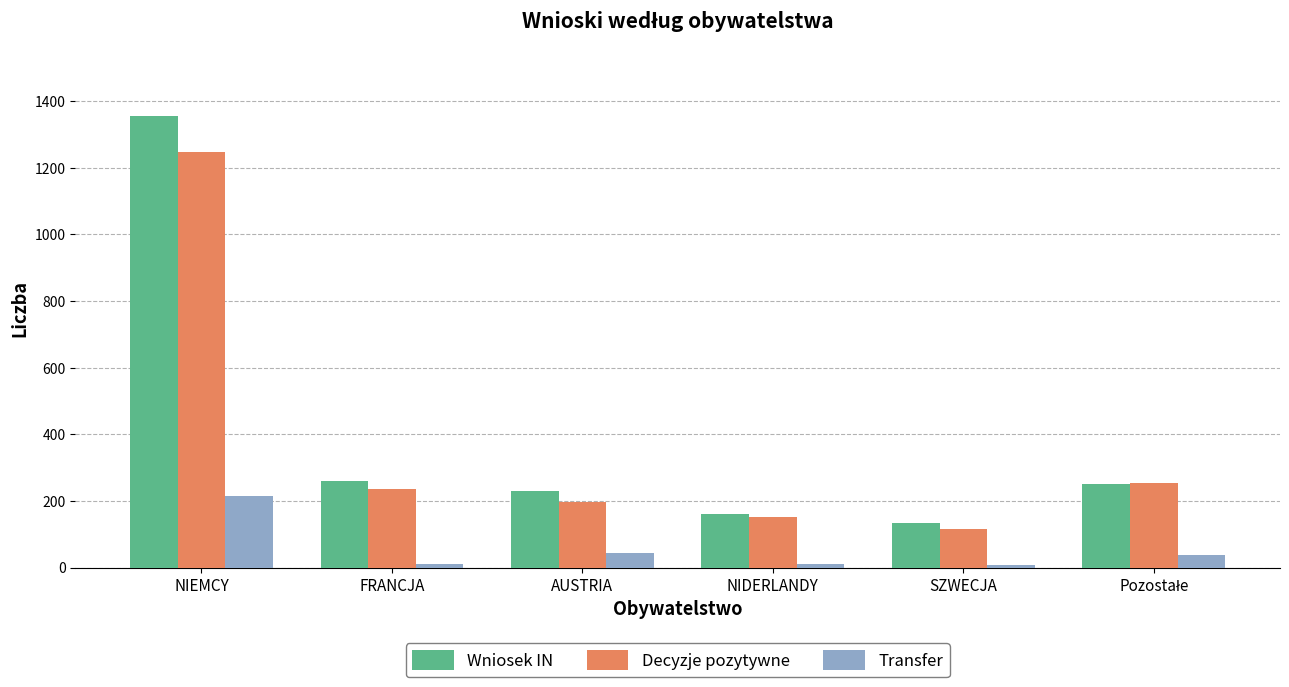

At which category is the sum across all series the highest?

NIEMCY